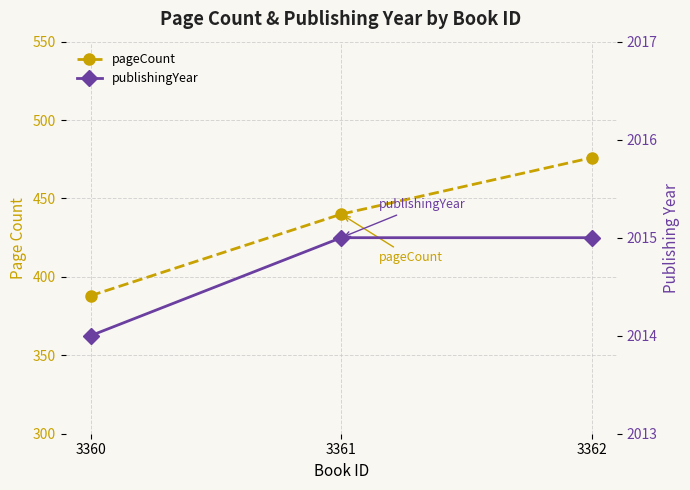

Between 3360 and 3362, which series saw the biggest shift?

pageCount